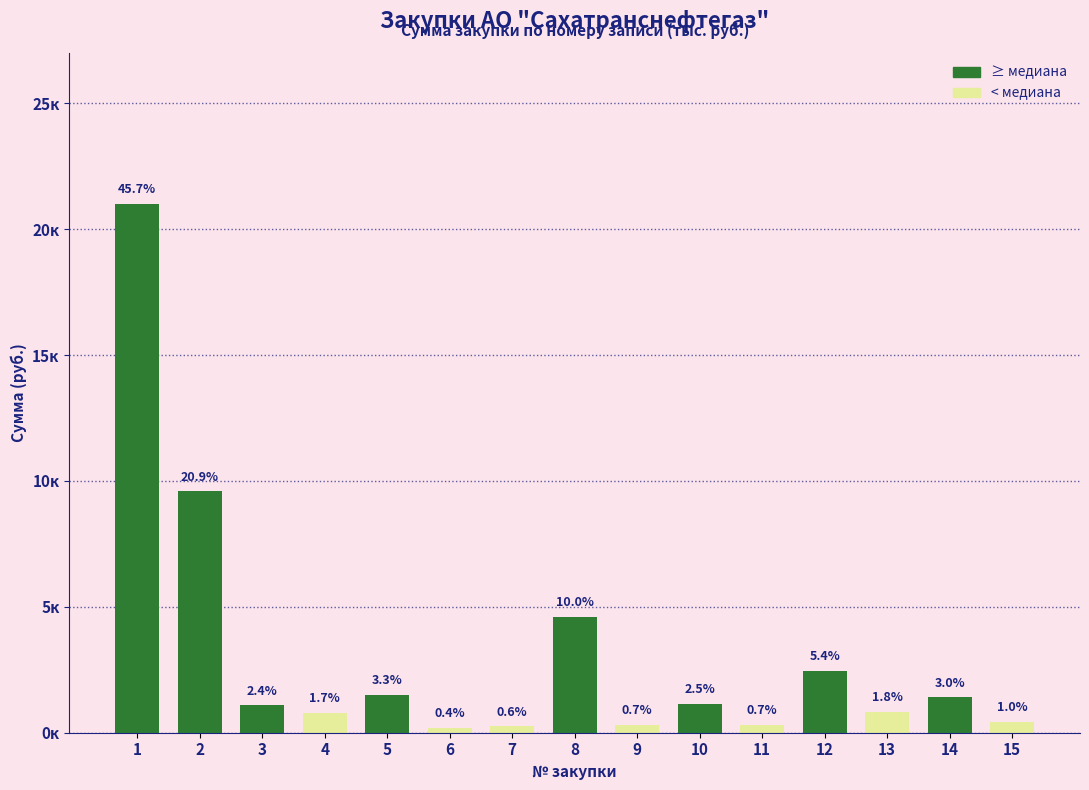

Reading right to left, extract all data points from this chart.

15=442.0	14=1400.0	13=826.3	12=2470.7	11=307.3	10=1147.2	9=310.4	8=4598.1	7=256.0	6=192.0	5=1511.4	4=797.3	3=1091.1	2=9594.9	1=21015.1